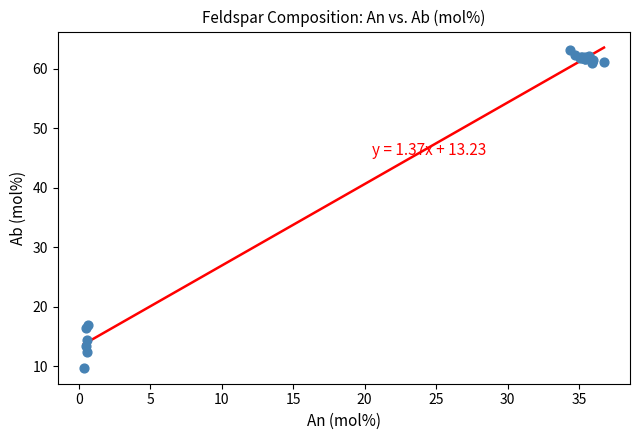

What Y value in the scatter plot is closest to 36?

17.0